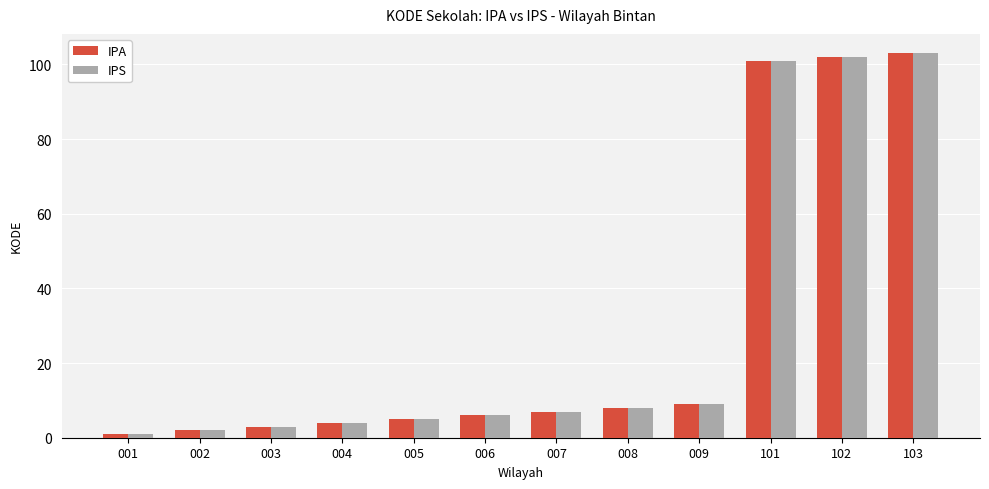

What is the value of the IPS bar at the 5th from the left?

5